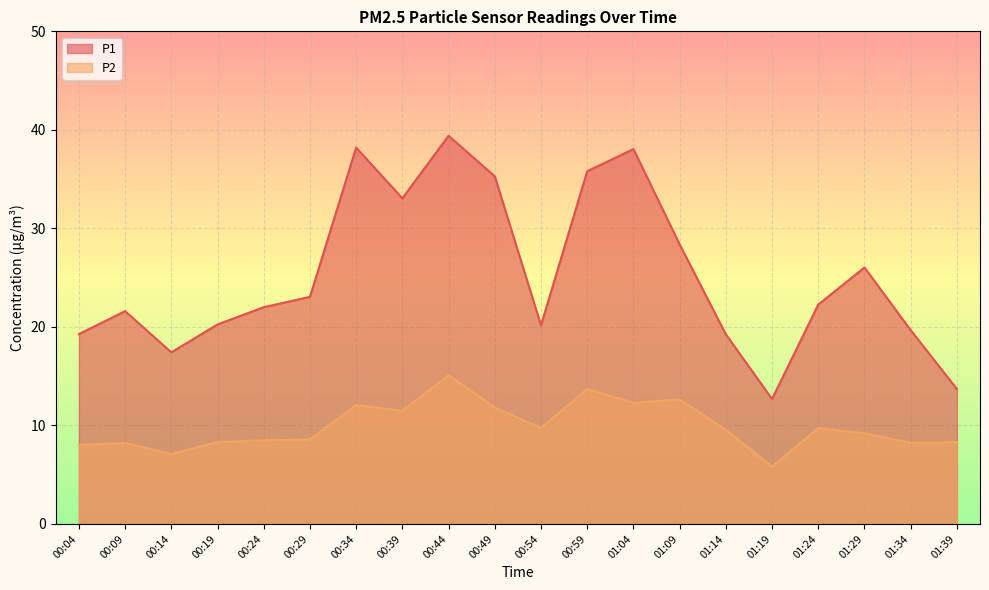

List the series in order of their peak value, lowest first.

P2, P1